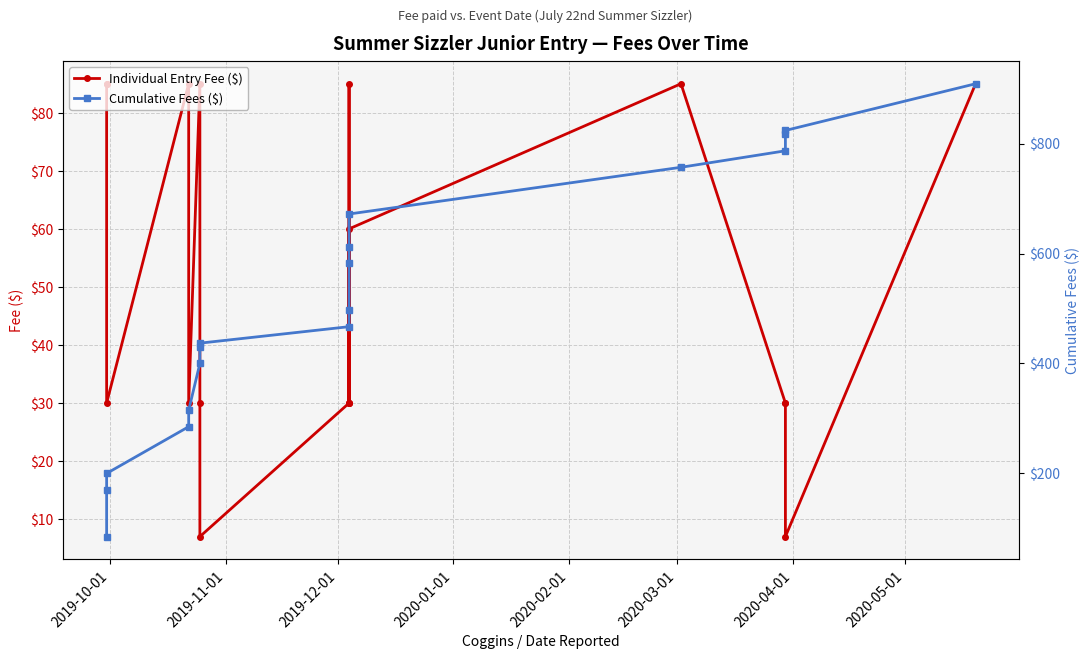

What is the value of the Cumulative Fees ($) point at the 15th from the left?

787